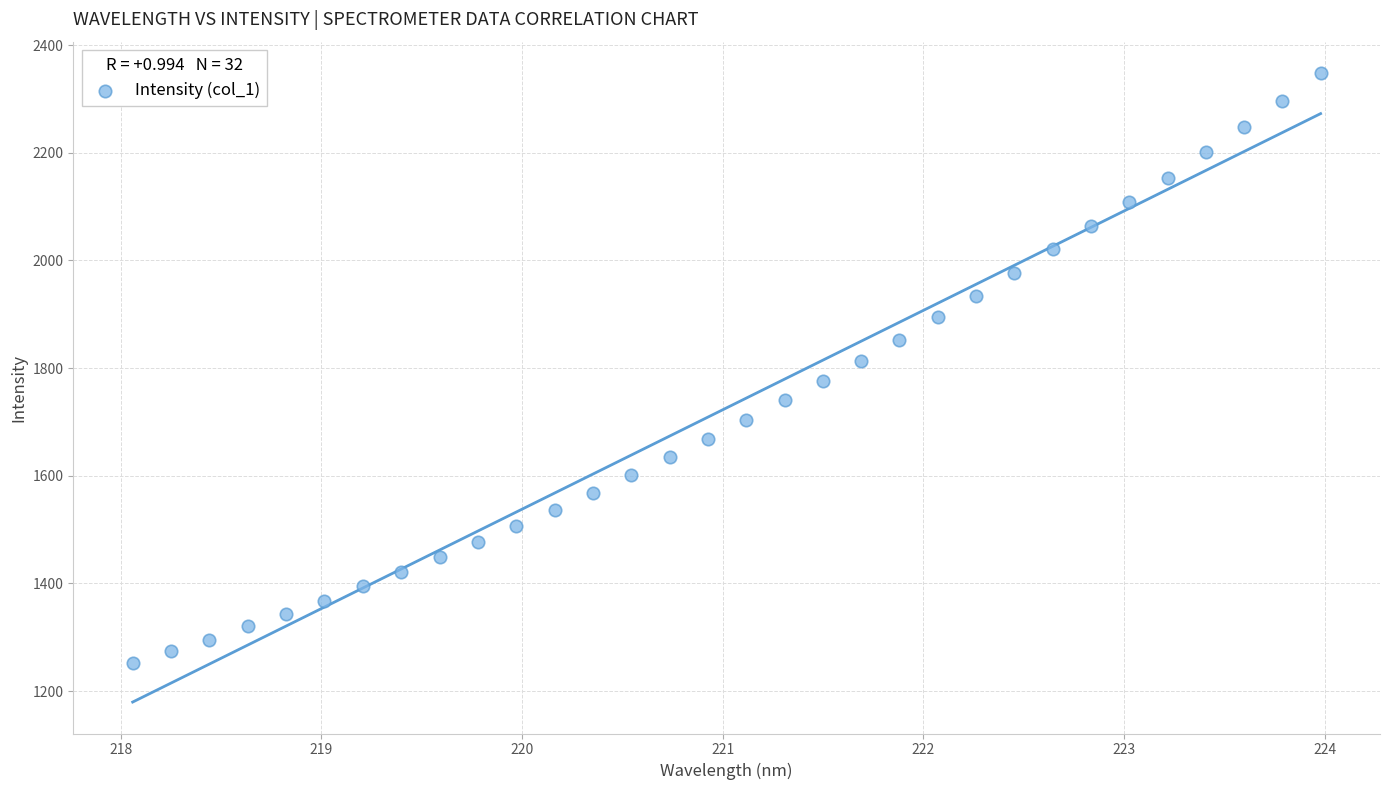

What is the range of X values (max minus min)?

5.9